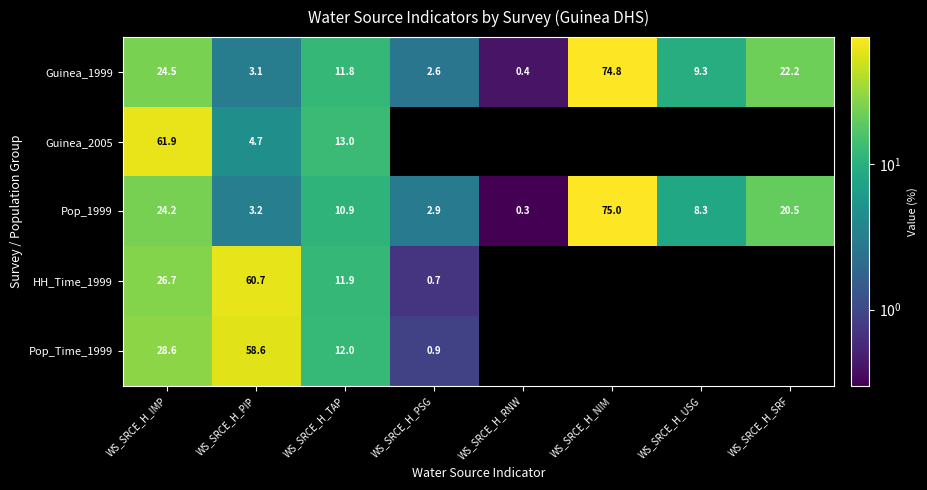

Count the number of data series in this chart.

5